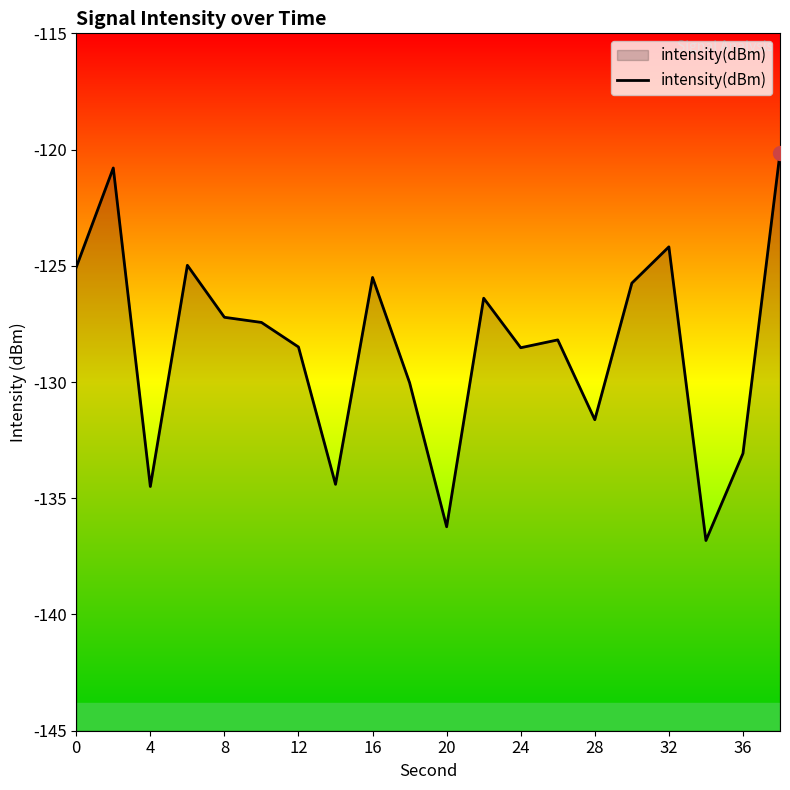

What is the difference between the maximum and minimum values?

16.7